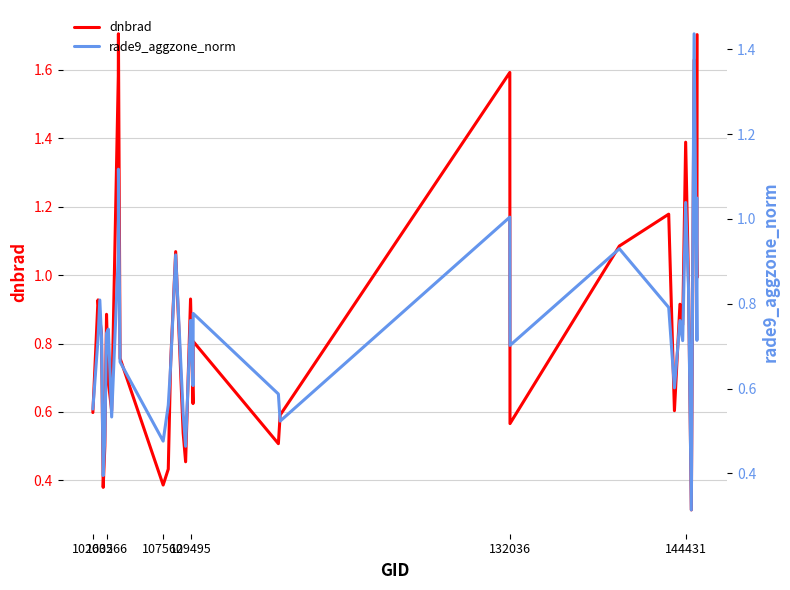

What is the maximum value for dnbrad?

1.7